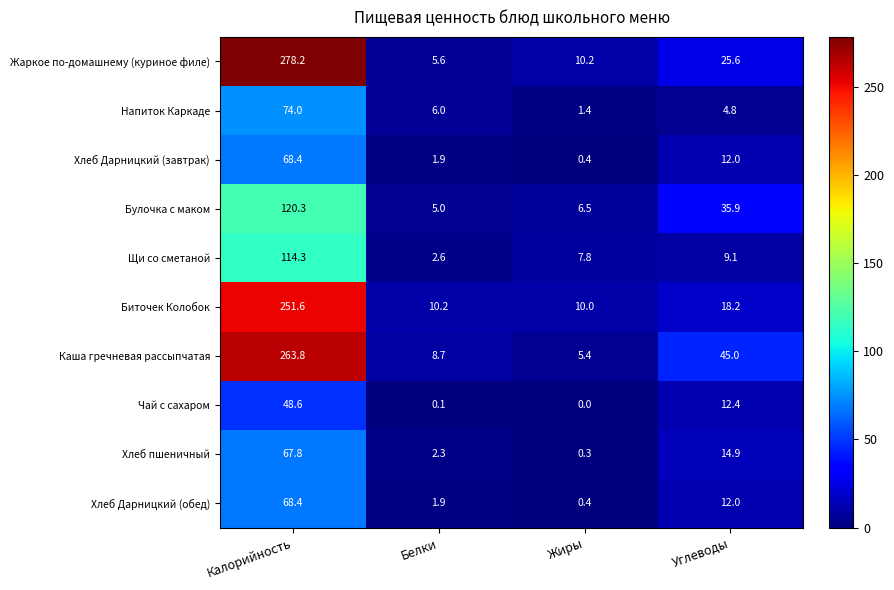

Between Белки and Углеводы, which series saw the biggest shift?

Каша гречневая рассыпчатая